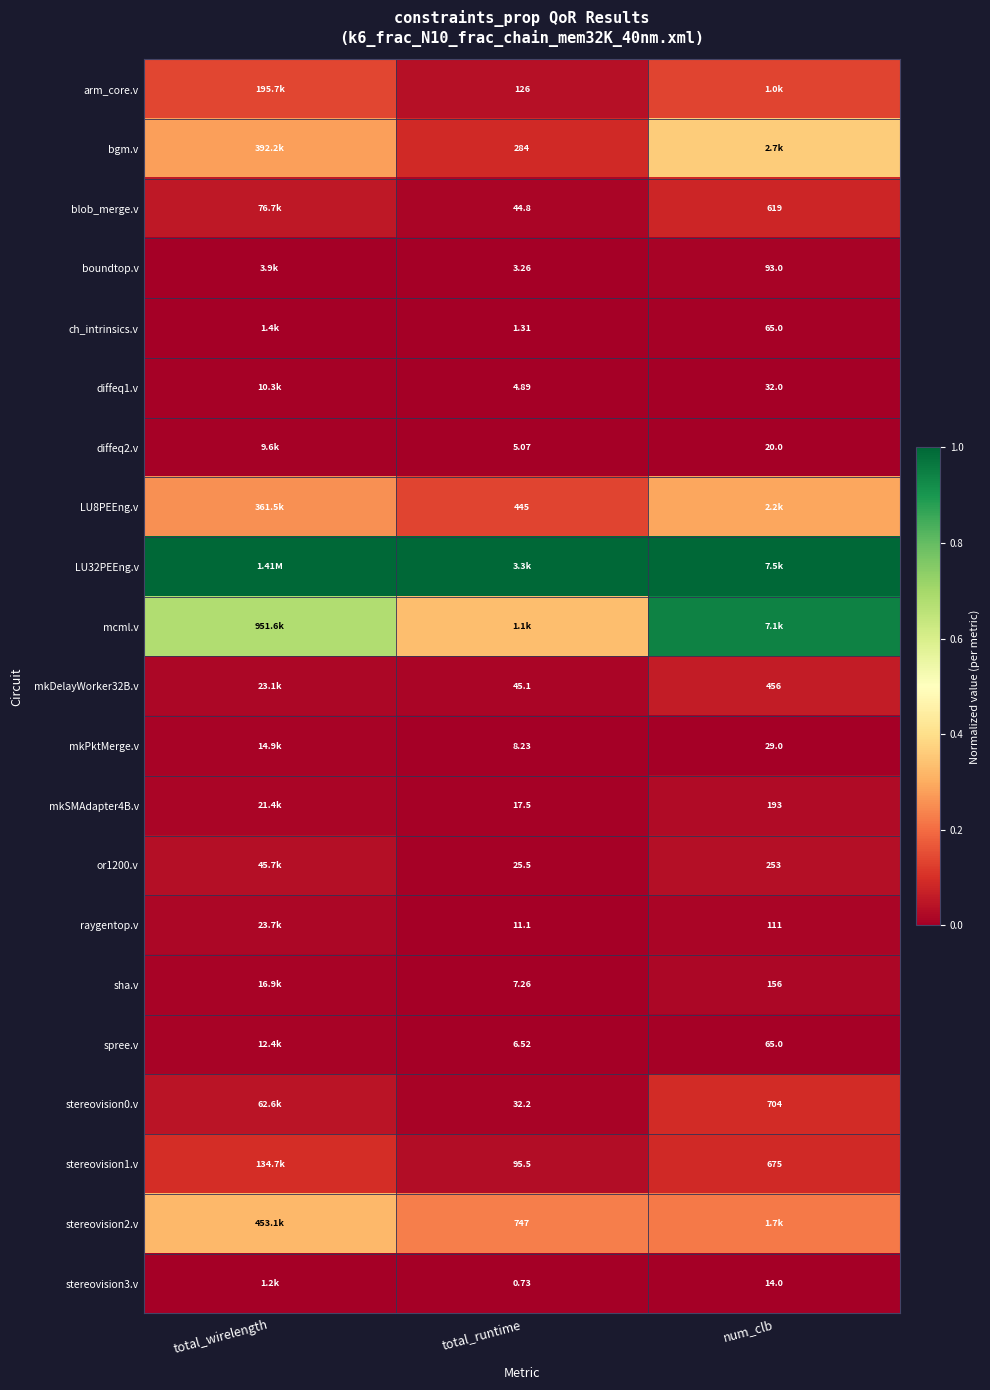

Is the value of stereovision0.v at total_runtime greater than the value of diffeq1.v at total_runtime?

Yes